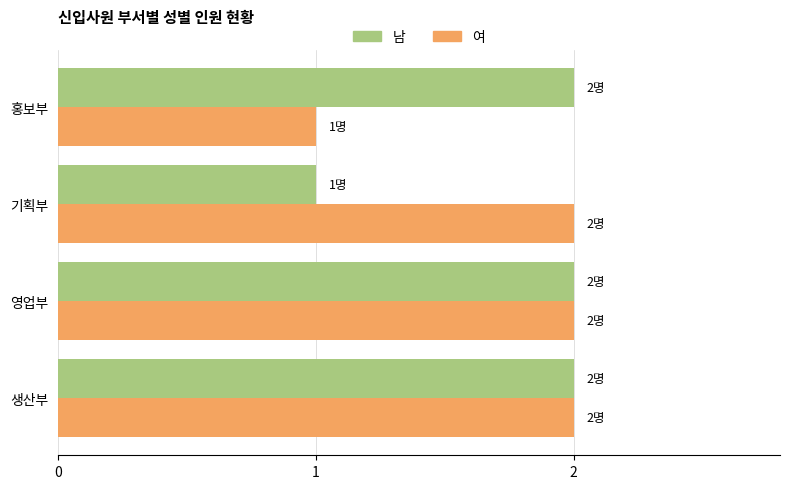

What is the total value across all series at 홍보부?

3